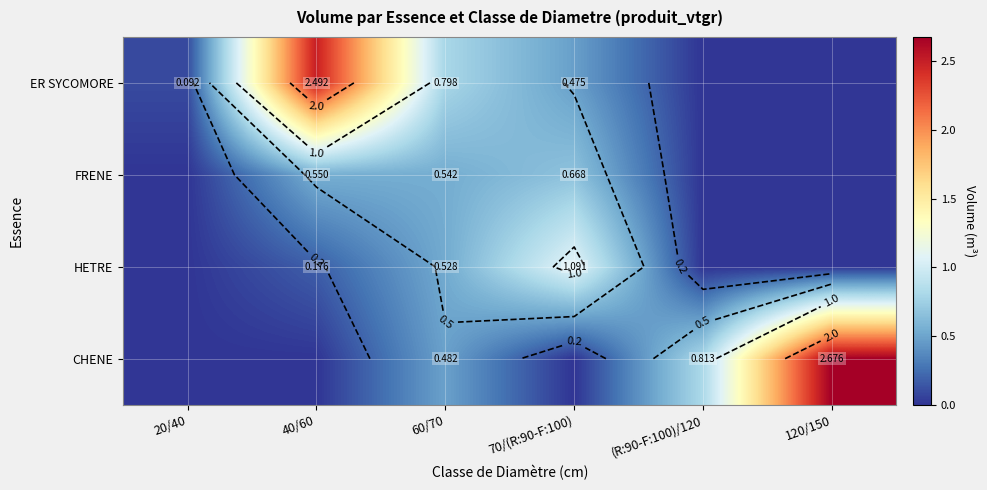

Between 40/60 and 60/70, which series saw the biggest shift?

ER SYCOMORE